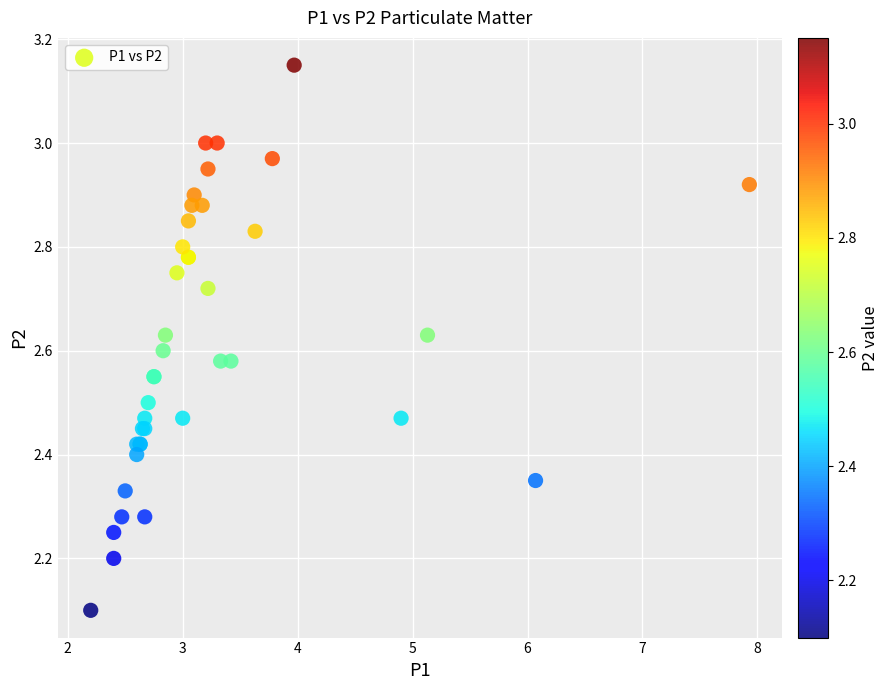

What Y value in the scatter plot is closest to 2?

2.1